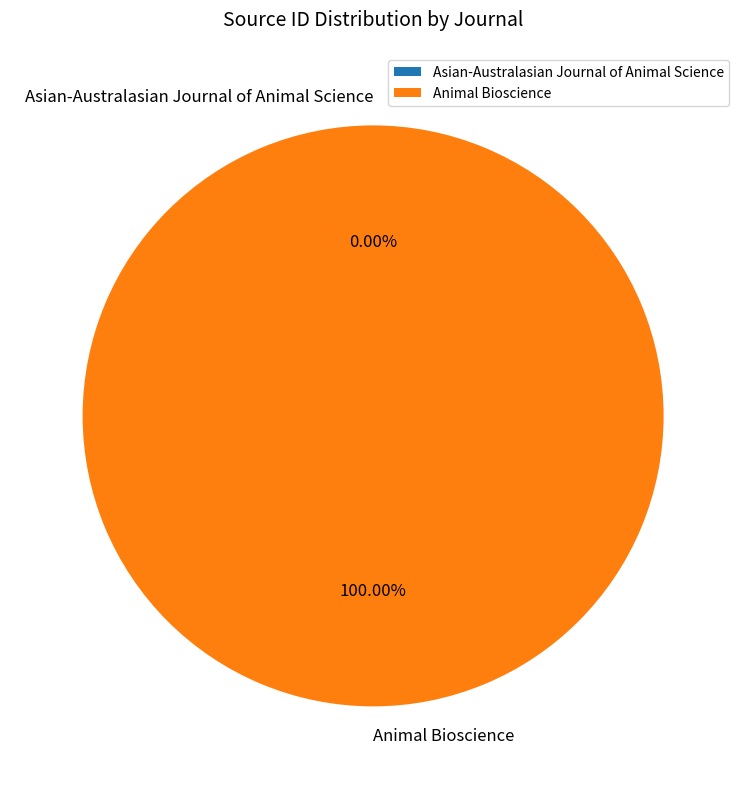

Is it true that Animal Bioscience is 100% of the pie?

True